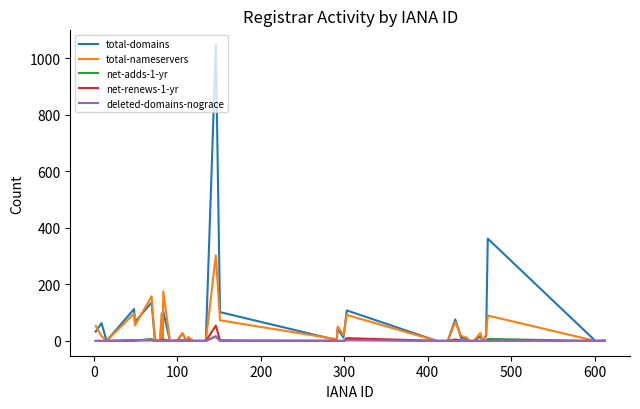

What is the sum of all net-adds-1-yr values?

38